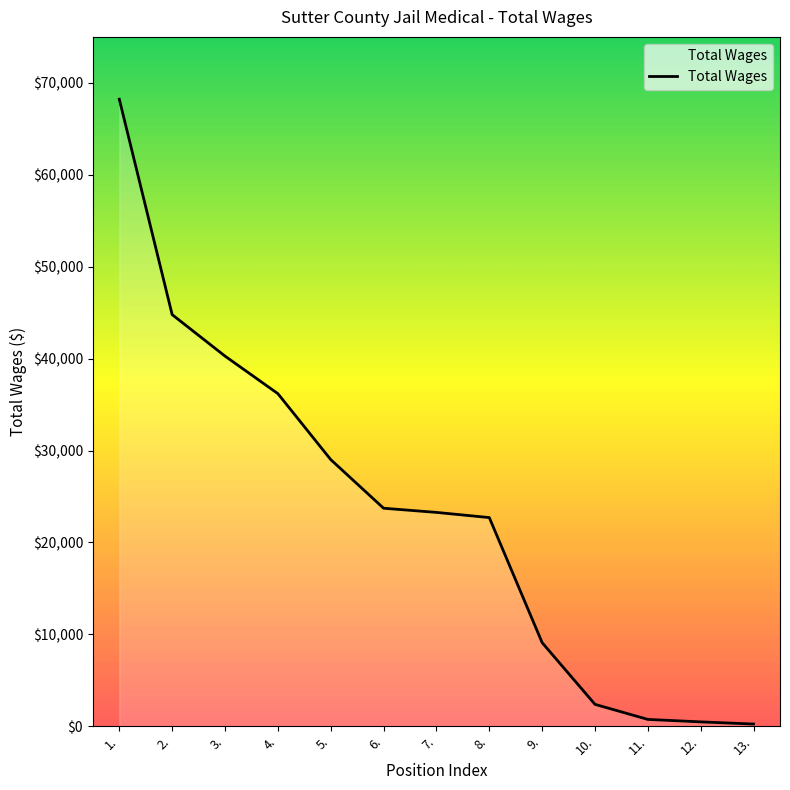

What is the maximum value shown in the chart?

68221